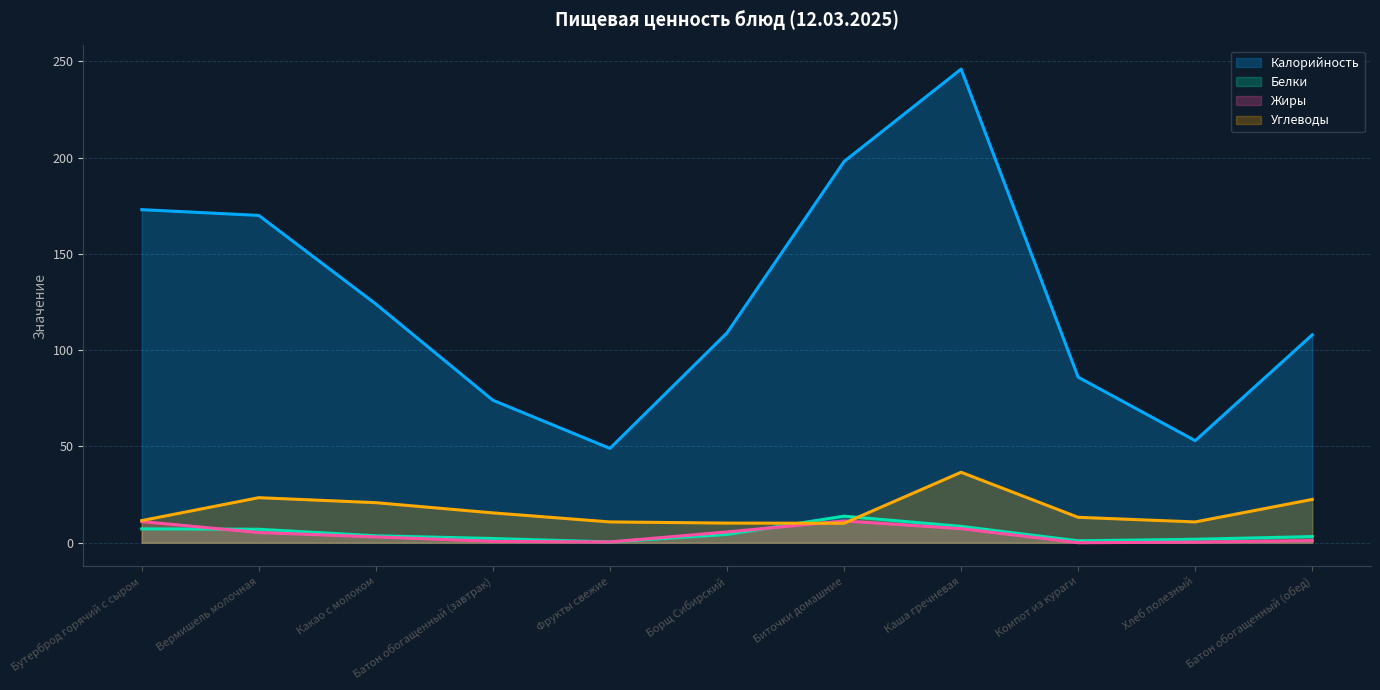

At how many categories does at least one series exceed 39?

11